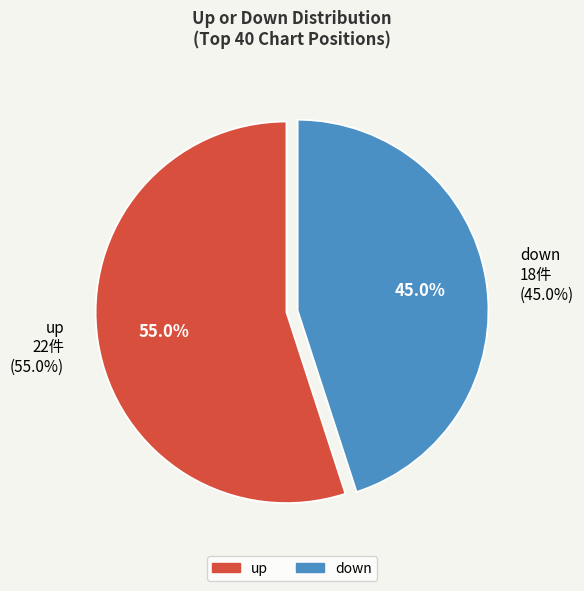

Rank the categories by value from lowest to highest.

down, up